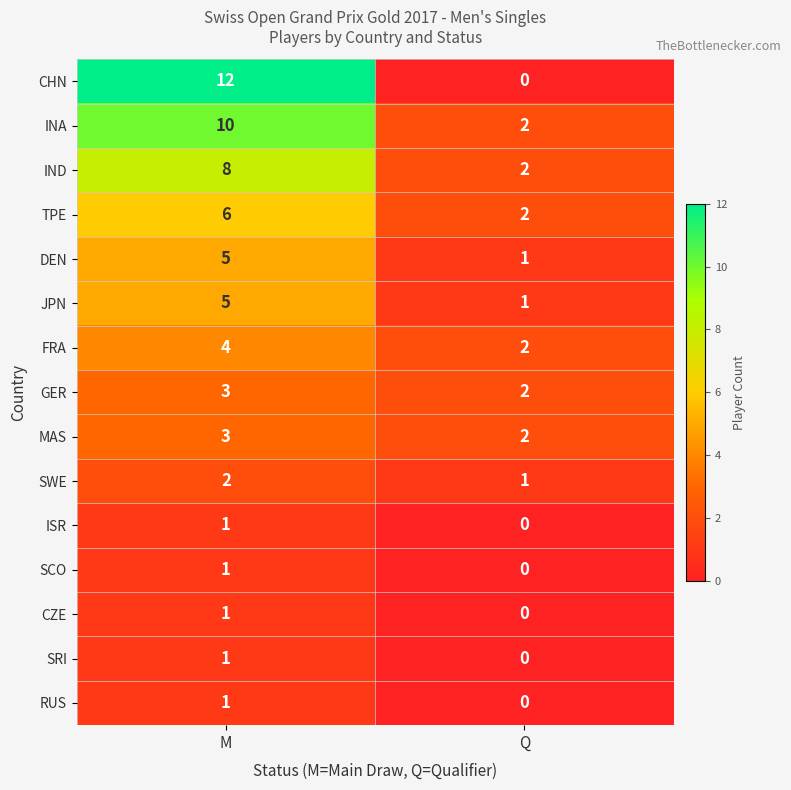

What is the average value of the IND series?

5